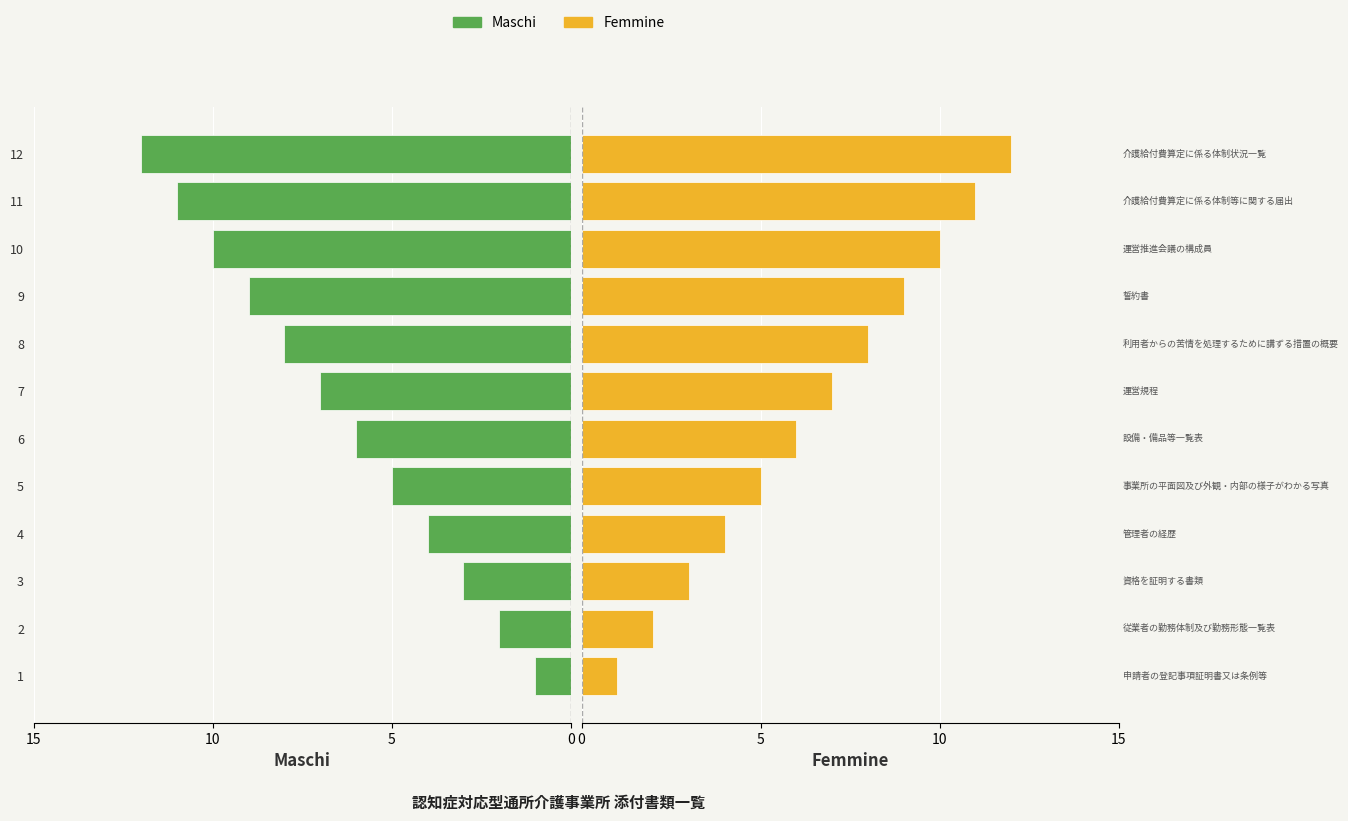

How many categories are shown in the chart?

12